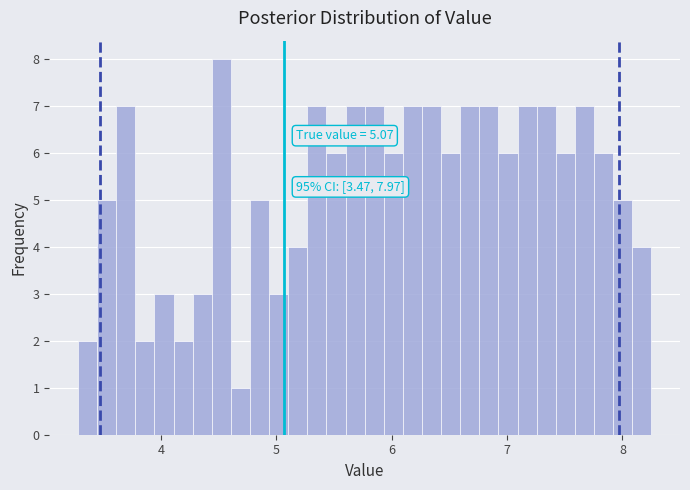

Read against the x-axis, roughly where is the centre of the tallest bar?

4.5